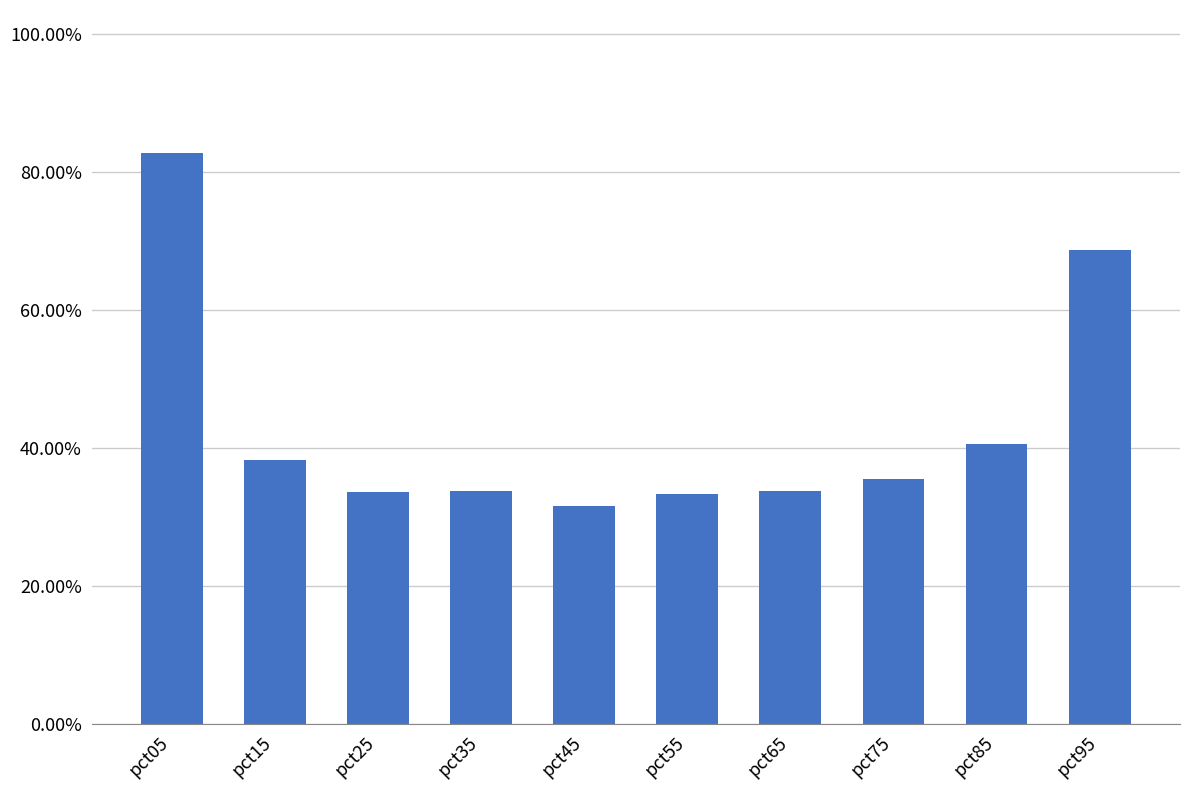

Which has a higher value, pct05 or pct35?

pct05